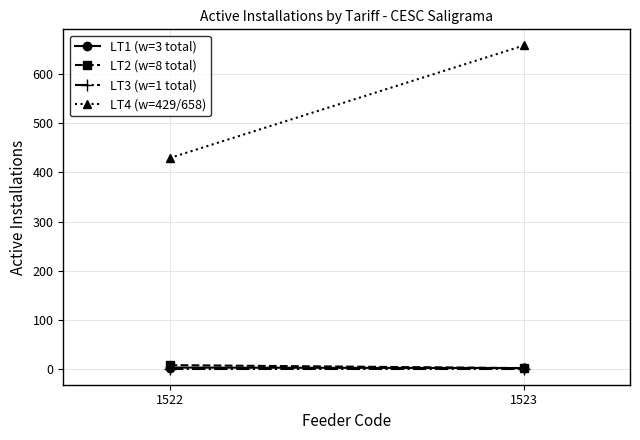

Reading left to right, transcribe all the data shown in this chart.

LT1 (w=3 total): 3	2
LT2 (w=8 total): 8	2
LT3 (w=1 total): 1	1
LT4 (w=429/658): 429	658